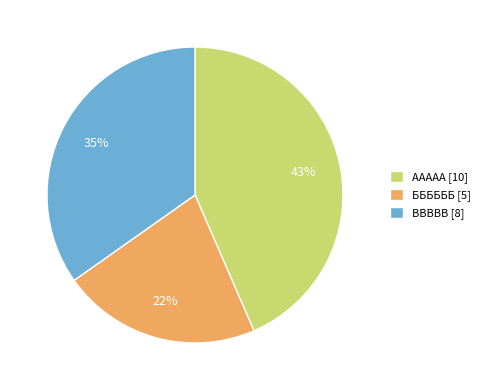

Approximately how many times larger is the value at ББББББ [5] compared to ВВВВВ [8]?

0.6